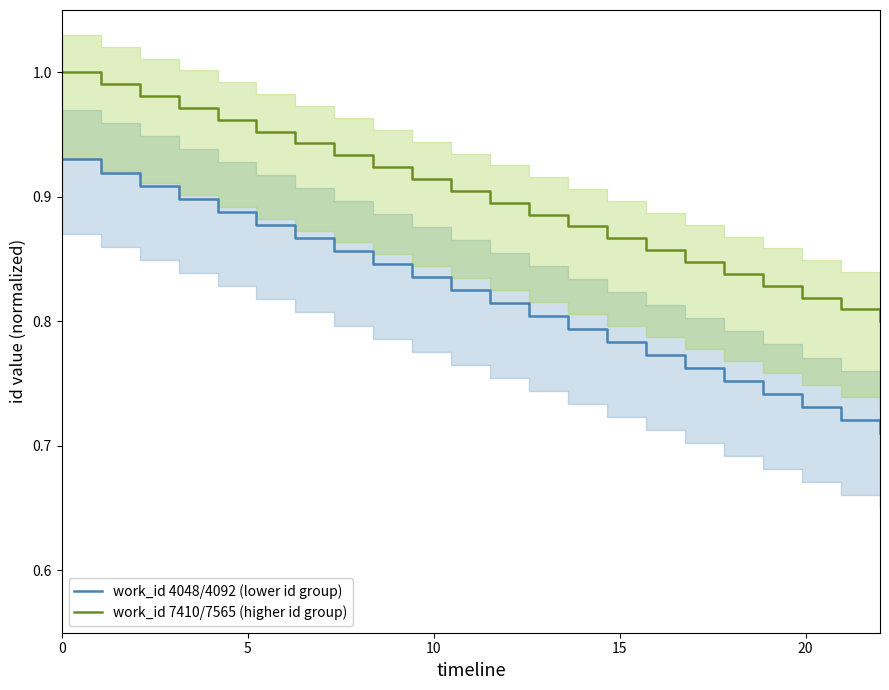

True or false: work_id 4048/4092 (lower id group) and work_id 7410/7565 (higher id group) intersect in this chart.

False